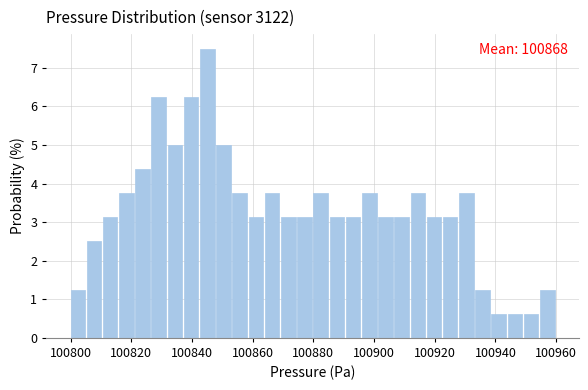

Read against the x-axis, roughly where is the centre of the tallest bar?

100846